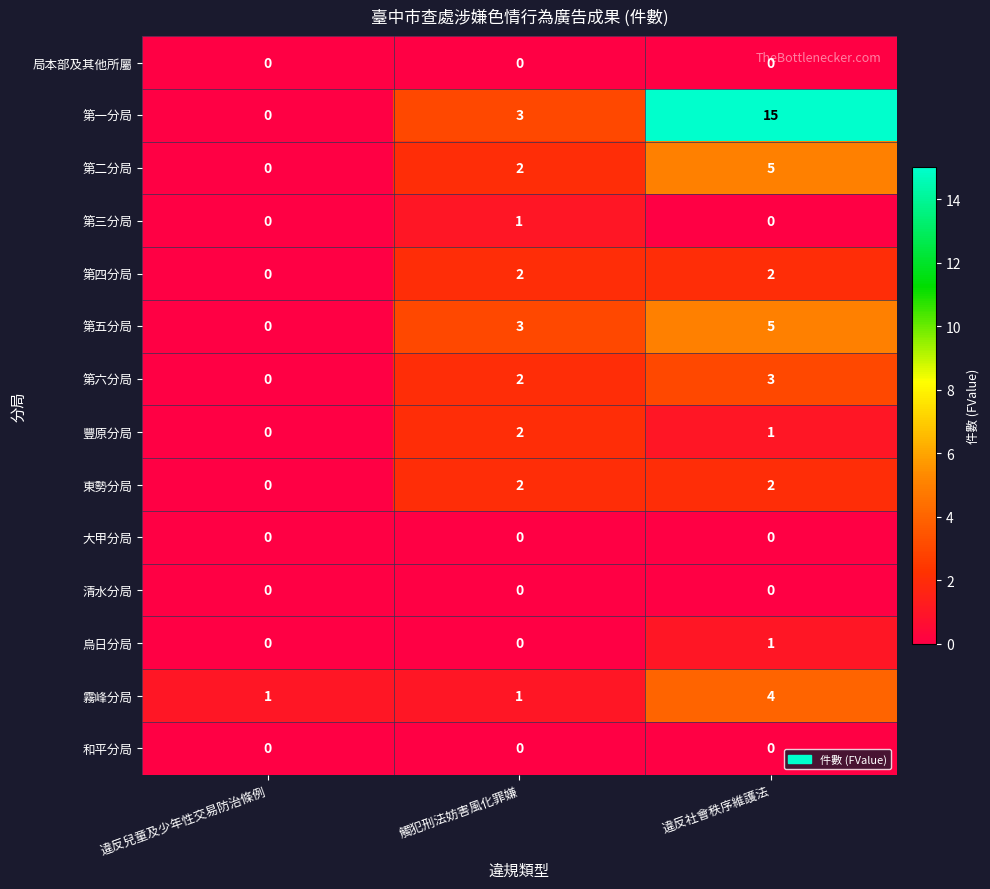

What is the spread (max minus min) of values at 觸犯刑法妨害風化罪嫌?

3